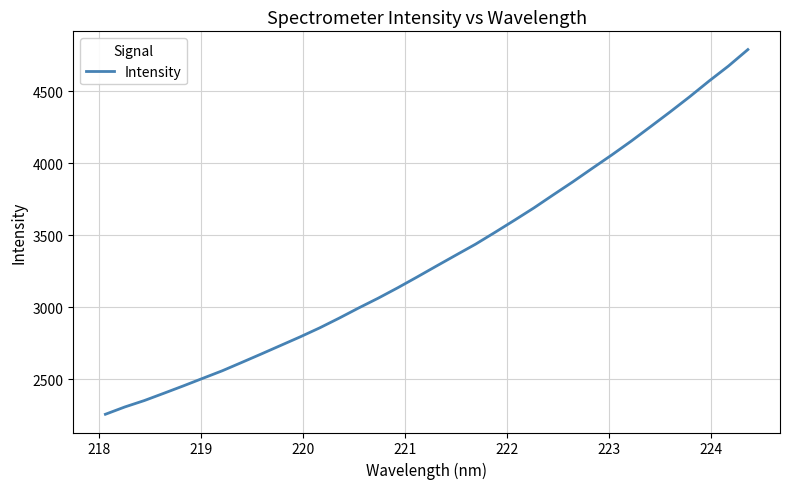

What is the maximum value shown in the chart?

4790.6